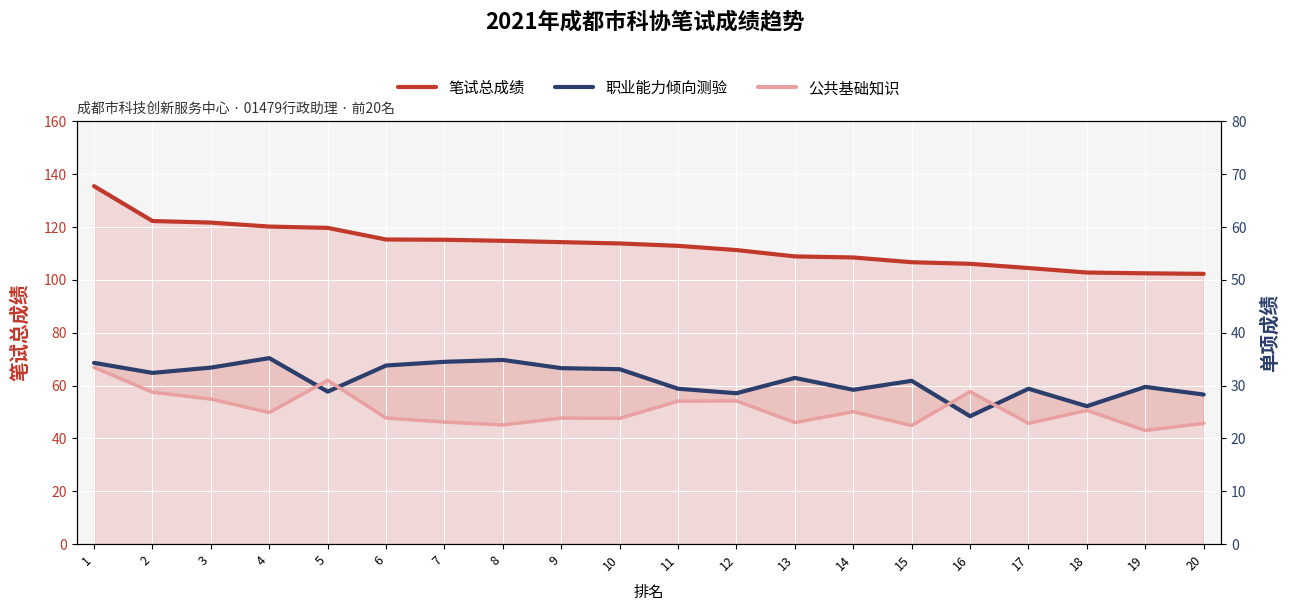

True or false: 职业能力倾向测验 has more than 1 points higher than both neighbors.

True